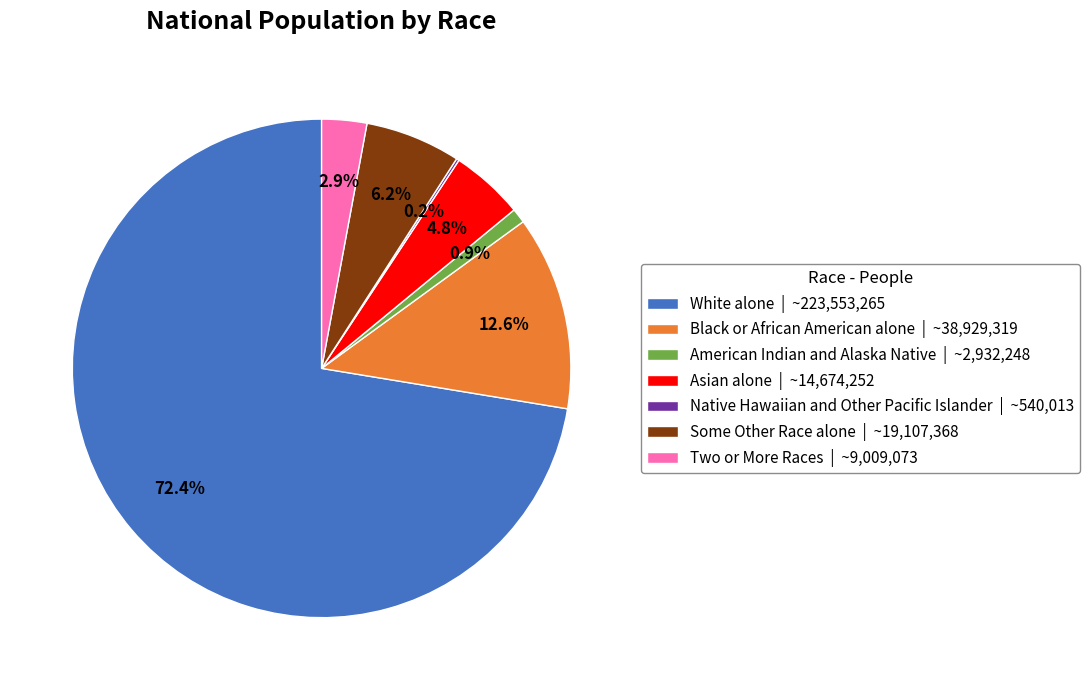

How much of the chart is everything except Asian alone | ~14,674,252?

95.2%